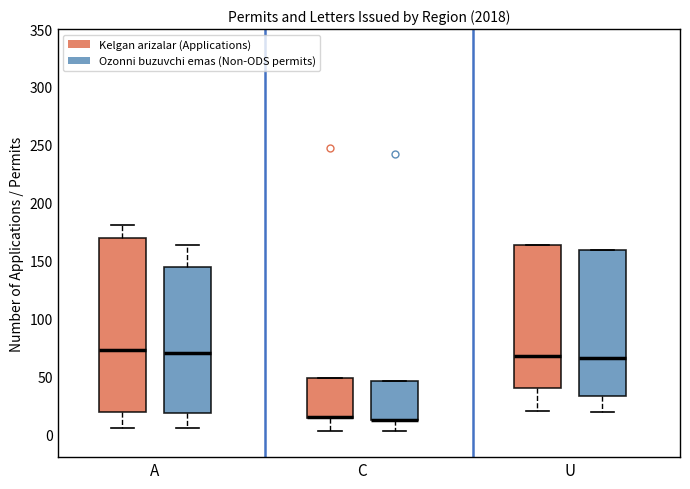

Reading left to right, transcribe this box plot: for each box, give where its median line is, the range the box spans, and where its two whiskers end, as read against the y-axis. The values are not printed on the chart, so give them approximately, as read against the axis.

A (Kelgan arizalar (Applications)): median 75, box 20 to 170, whiskers 5 to 180
A (Ozonni buzuvchi emas (Non-ODS permits)): median 70, box 20 to 145, whiskers 5 to 165
C (Kelgan arizalar (Applications)): median 15 (drawn on the box's lower edge), box 15 to 50, whiskers 5 to 50
C (Ozonni buzuvchi emas (Non-ODS permits)): median 10 (drawn on the box's lower edge), box 10 to 45, whiskers 5 to 45
U (Kelgan arizalar (Applications)): median 65, box 40 to 165, whiskers 20 to 165
U (Ozonni buzuvchi emas (Non-ODS permits)): median 65, box 35 to 160, whiskers 20 to 160